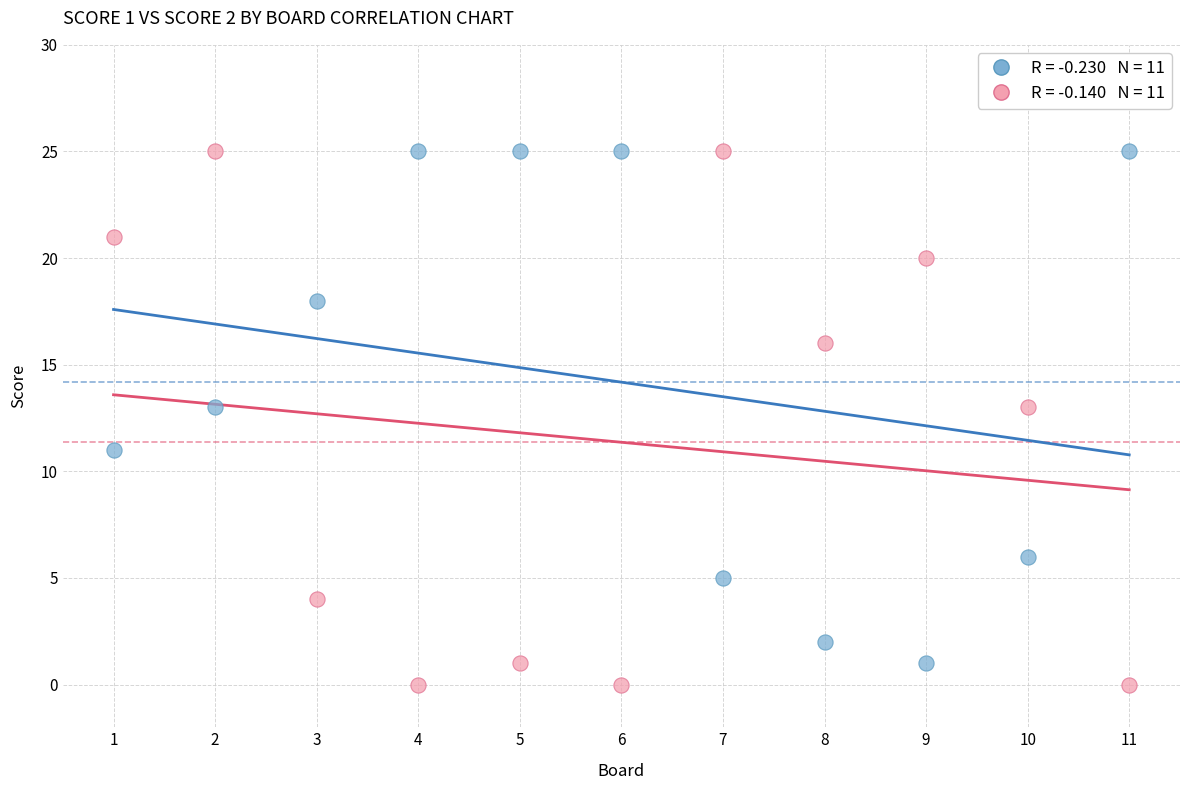

Across all data points, what is the range of Y values (max minus min)?

25